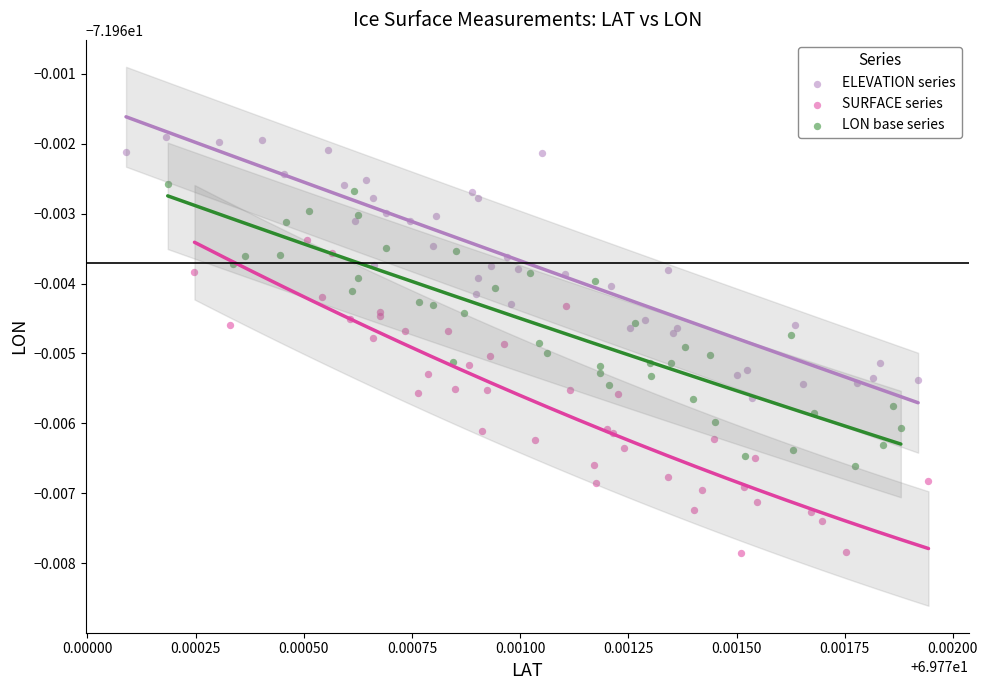

What are all the series names shown in the legend?

ELEVATION series, SURFACE series, LON base series